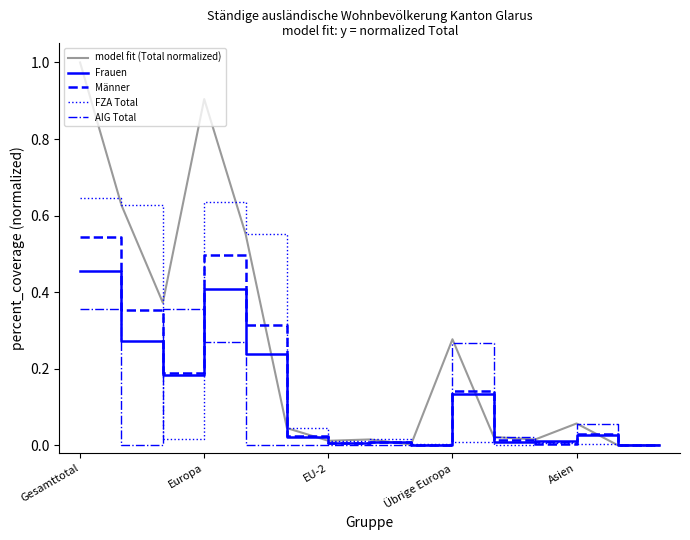

What is the maximum value shown in the chart?

1.0